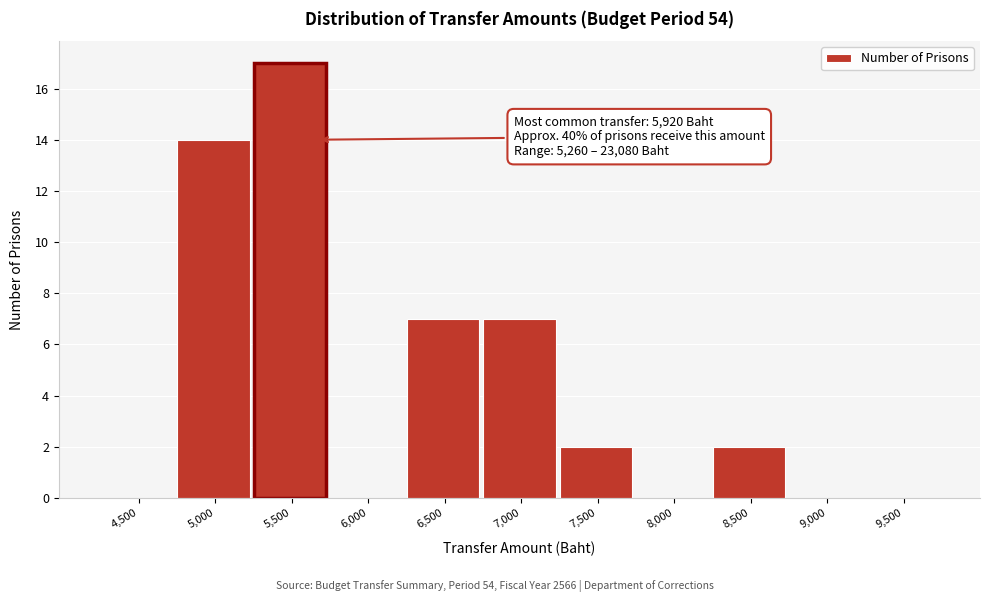

Reading left to right, extract all data points from this chart.

4,500=0	5,000=14	5,500=17	6,000=0	6,500=7	7,000=7	7,500=2	8,000=0	8,500=2	9,000=0	9,500=0